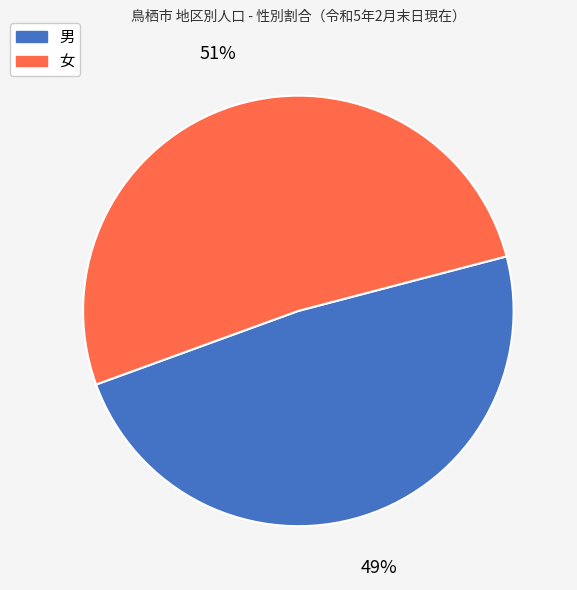

Rank the categories by value from highest to lowest.

女, 男